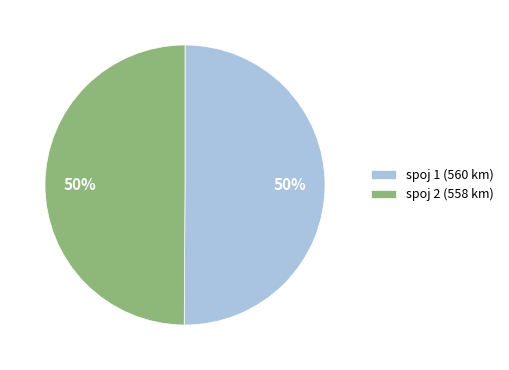

How many segments does this pie chart have?

2